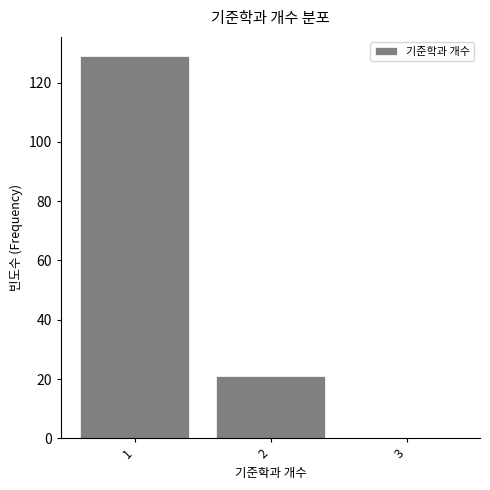

How tall is the bar that spans 0.5 to 1.5 on the x-axis? The values are not printed on the chart, so give them approximately, as read against the axis.

130